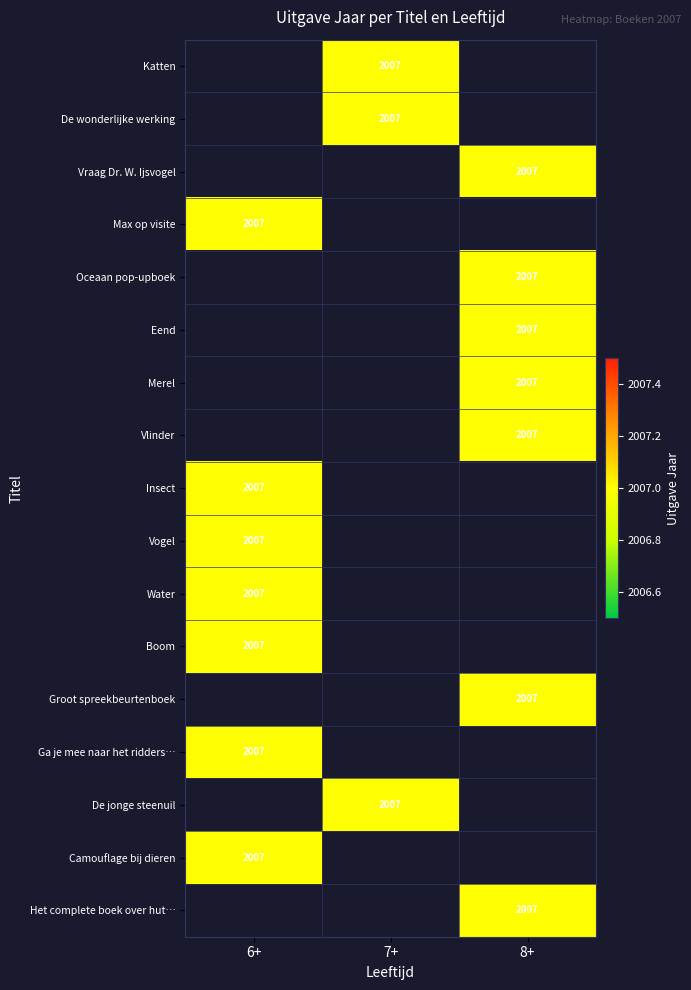

How many data points does each series have?

3